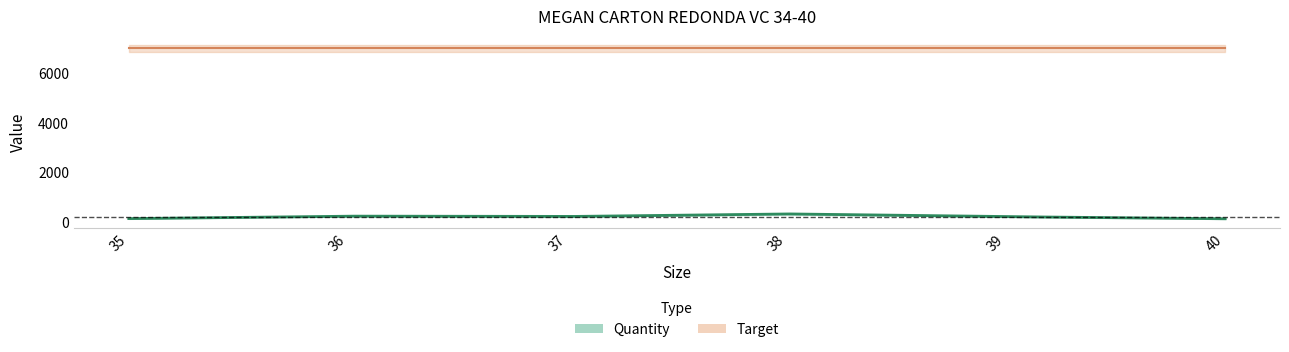

True or false: Target and Quantity cross at least once.

False